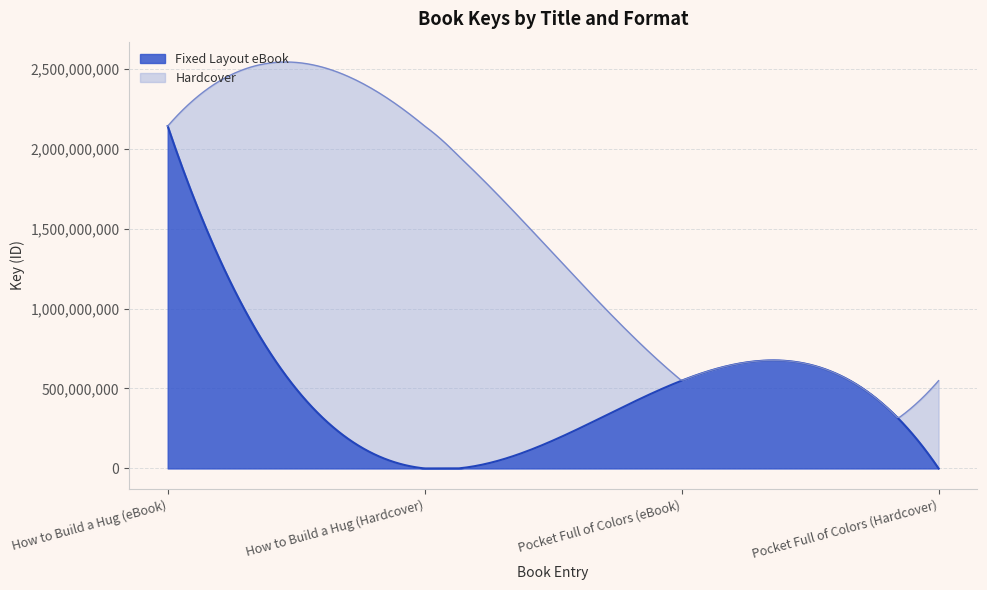

Approximately how many times larger is the value at Pocket Full of Colors (eBook) compared to How to Build a Hug (eBook)?

0.3